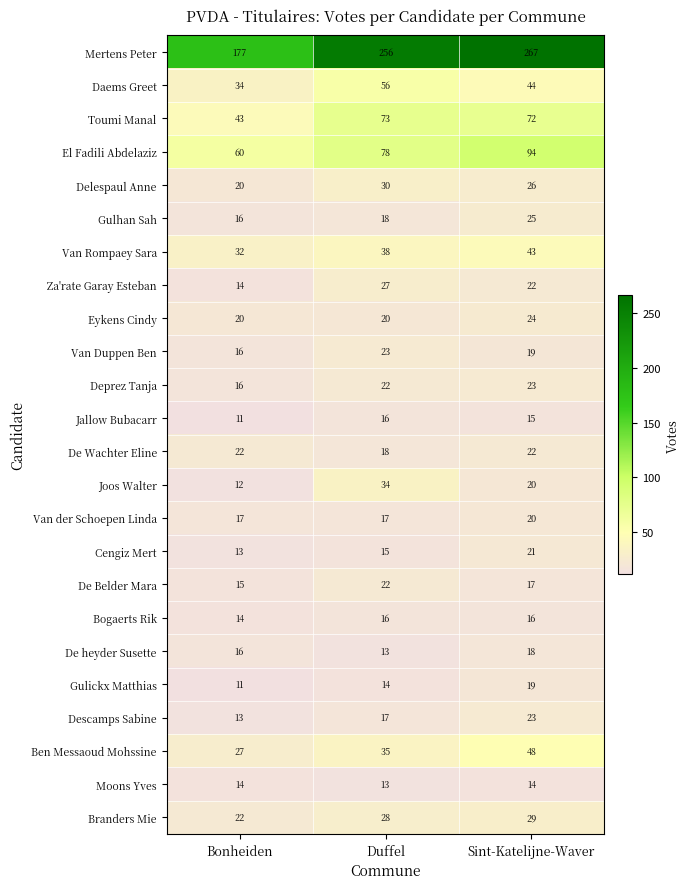

How many Van der Schoepen Linda values are between 17 and 20?

3